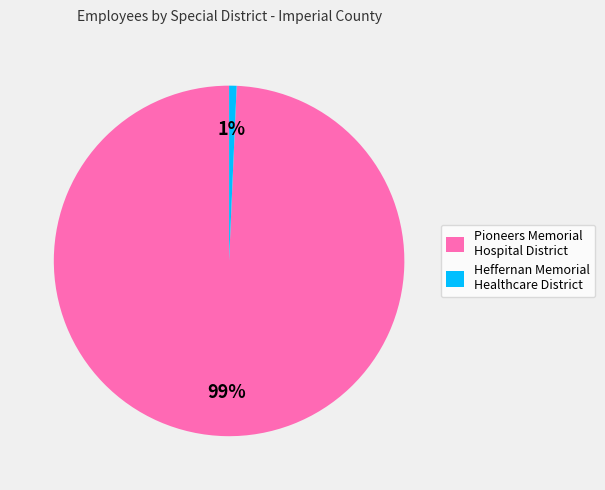

What is the smallest slice in the pie chart?

Heffernan Memorial Healthcare District